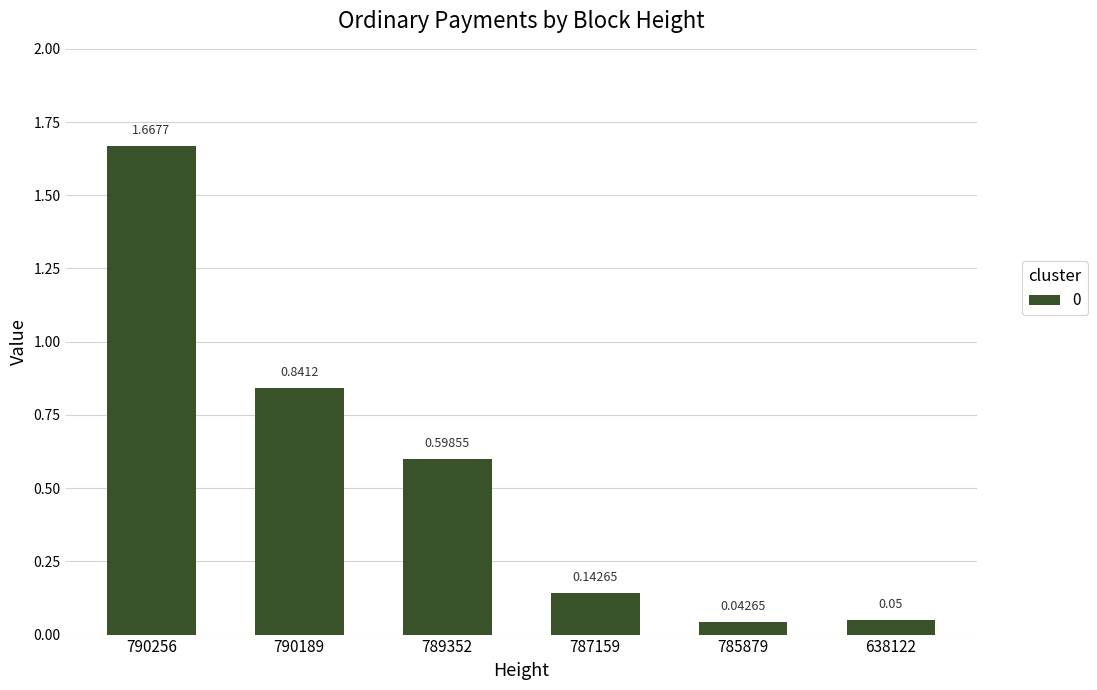

What is the sum of the values at 789352 and 787159?

0.7